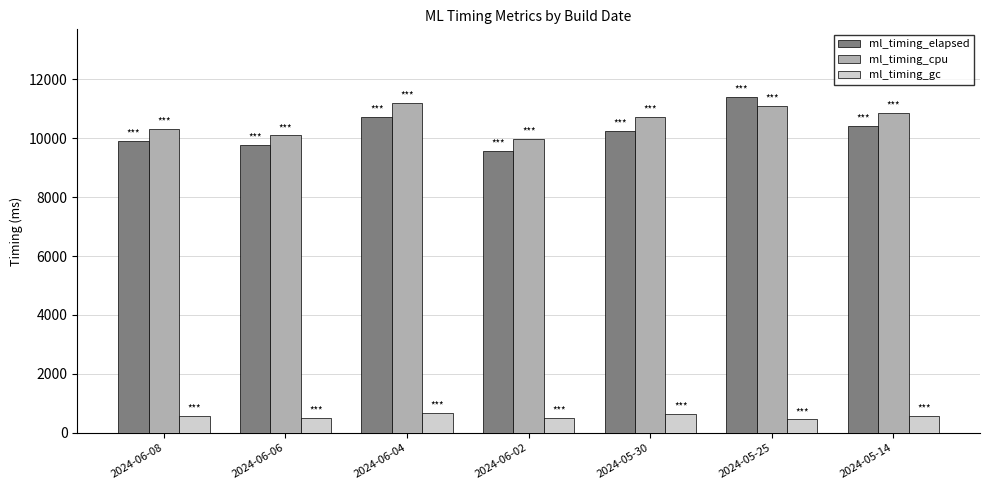

Rank the series at 2024-06-04 from lowest to highest value.

ml_timing_gc, ml_timing_elapsed, ml_timing_cpu